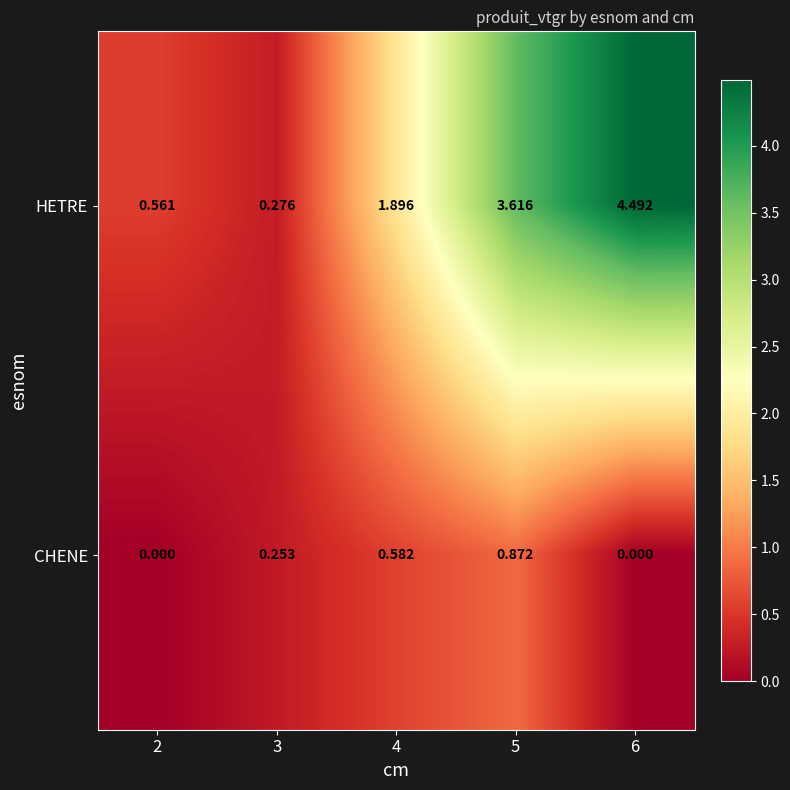

Count the number of data series in this chart.

2